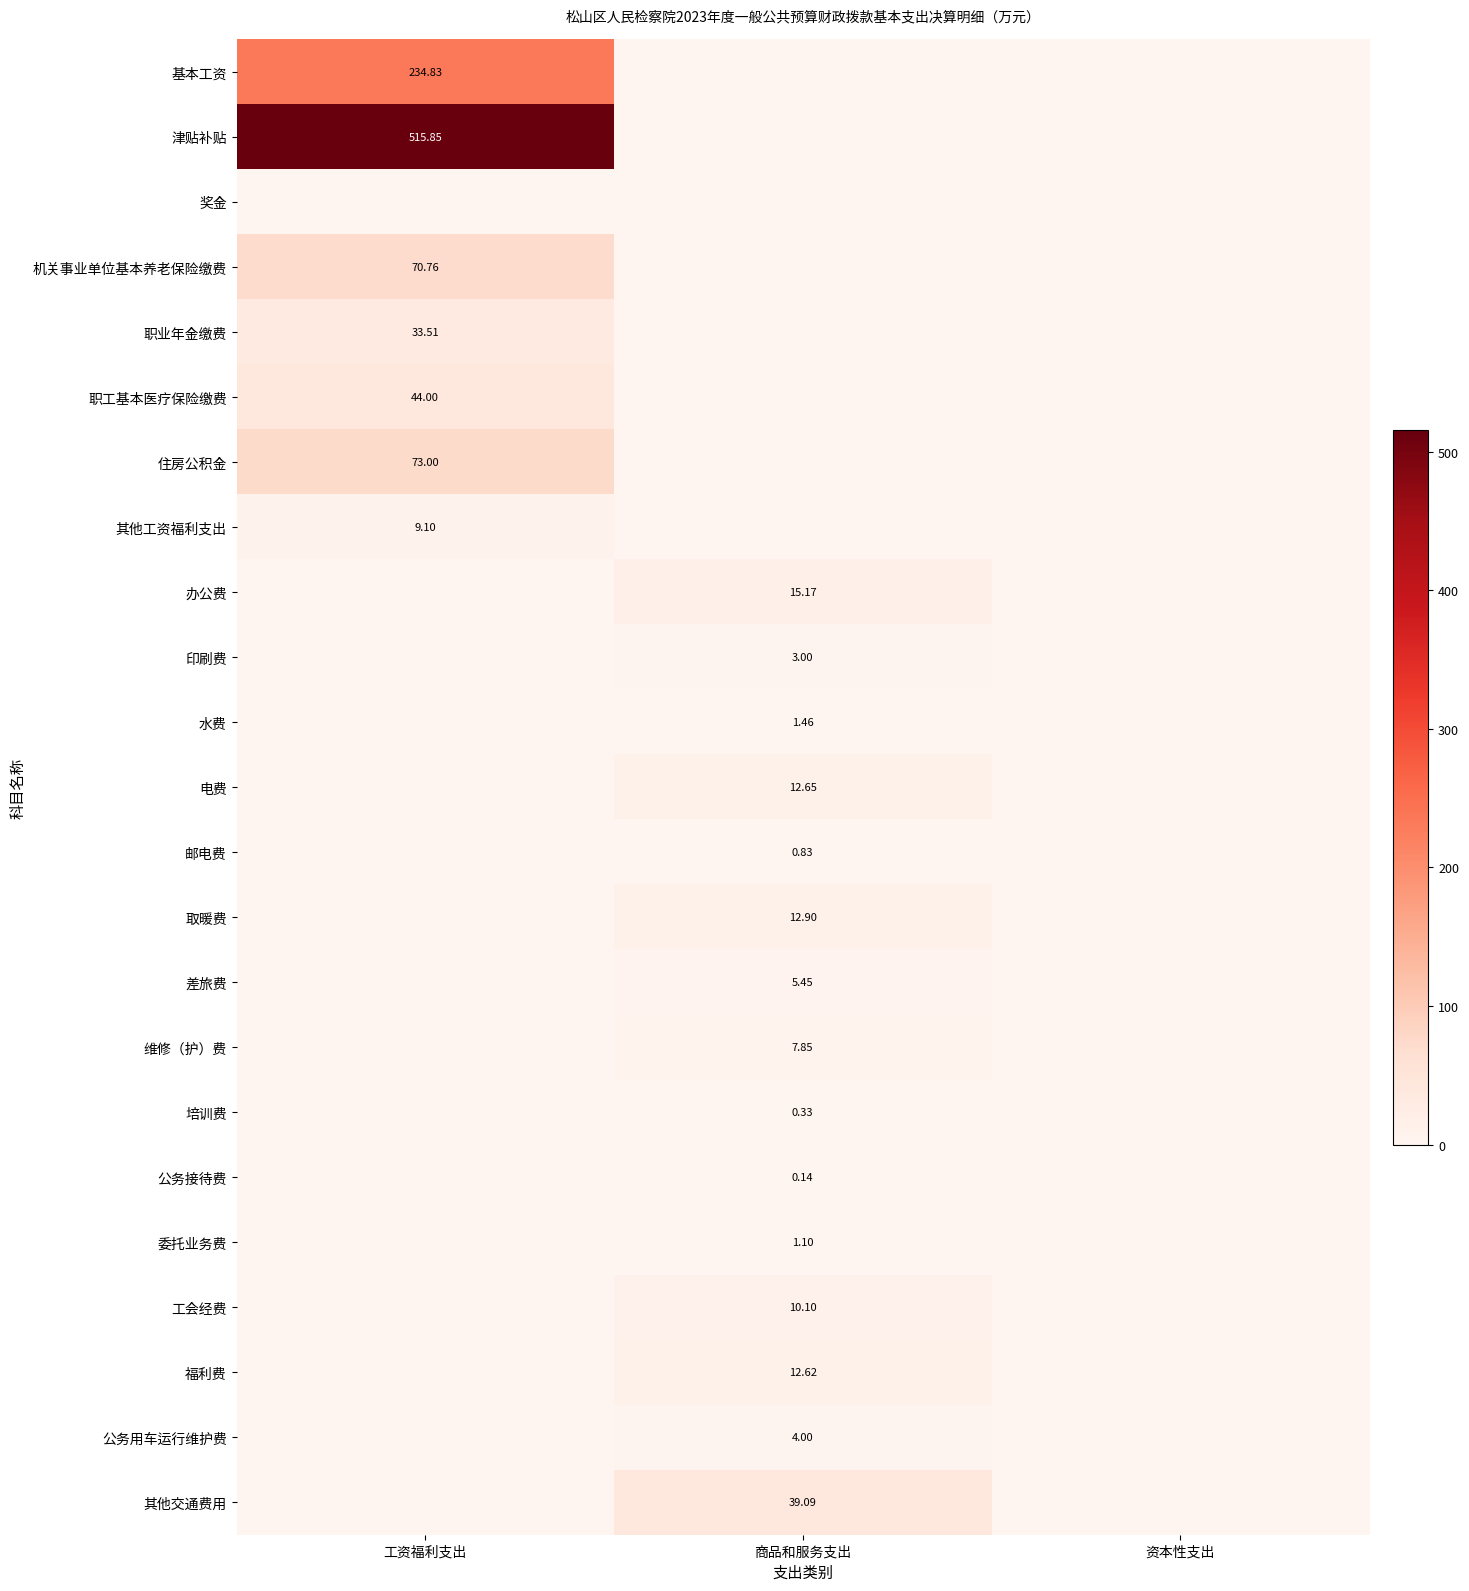

Which has a higher value, 商品和服务支出 or 资本性支出?

商品和服务支出